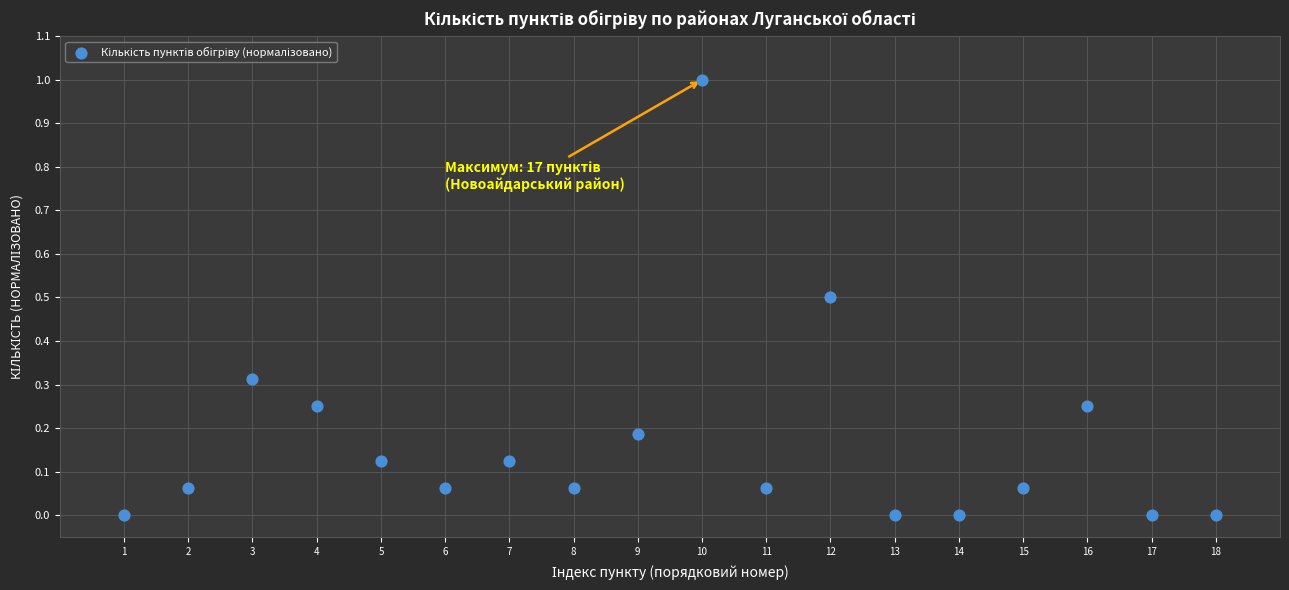

What is the range of Y values (max minus min)?

1.0